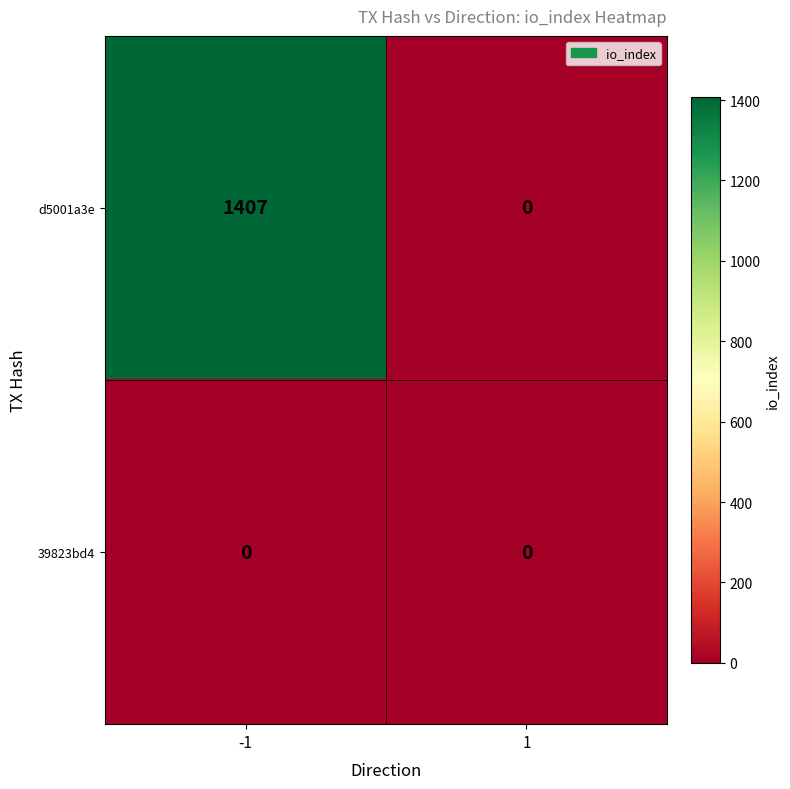

At how many categories does at least one series exceed 1189?

1